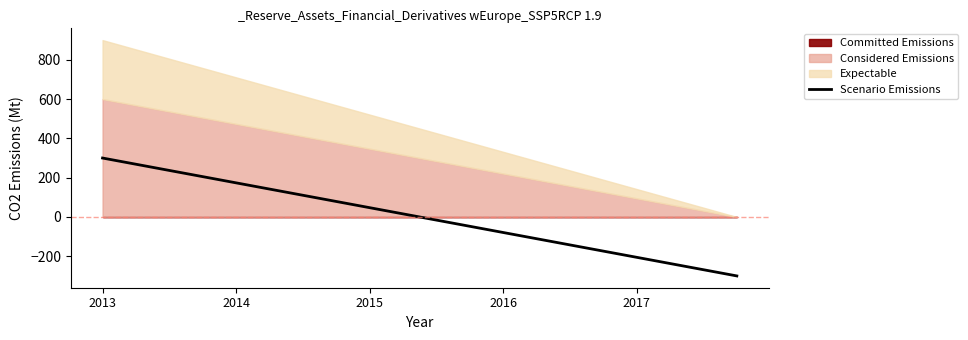

How many values are above zero?

10